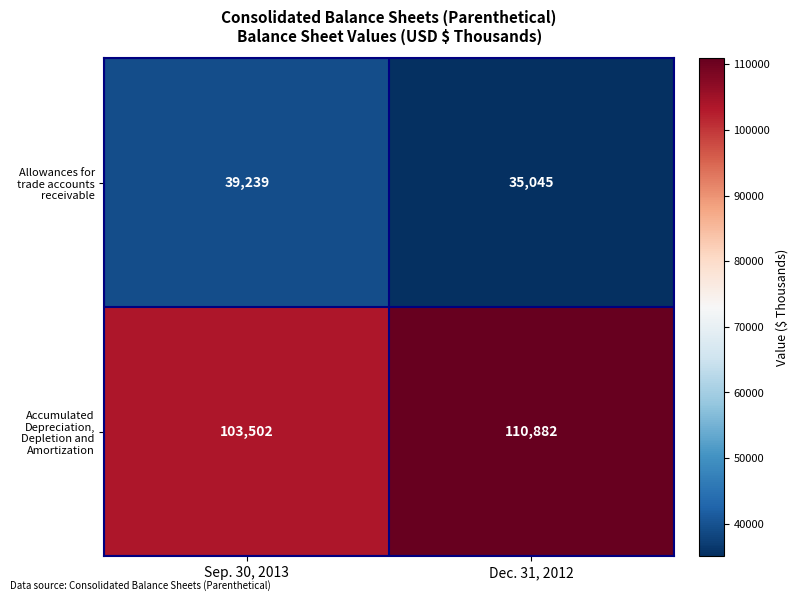

Reading left to right, transcribe all the data shown in this chart.

Allowances for trade accounts receivable: Sep. 30, 2013=39239	Dec. 31, 2012=35045
Accumulated Depreciation, Depletion and Amortization: Sep. 30, 2013=103502	Dec. 31, 2012=110882